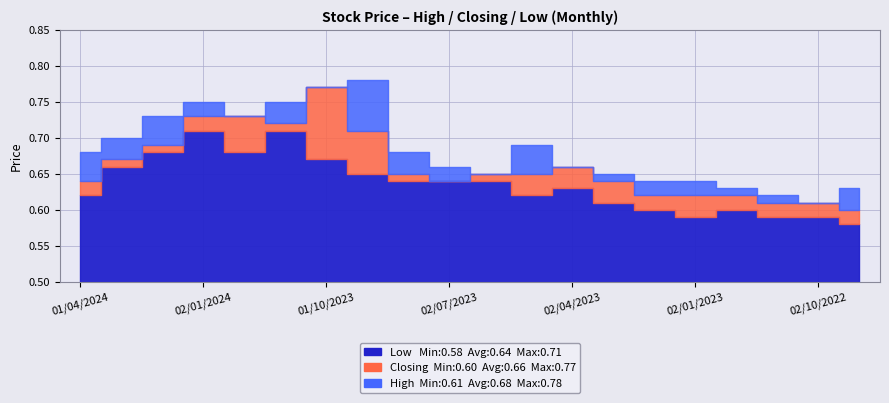

Which has a higher value, 02/04/2023 or 01/08/2023?

01/08/2023